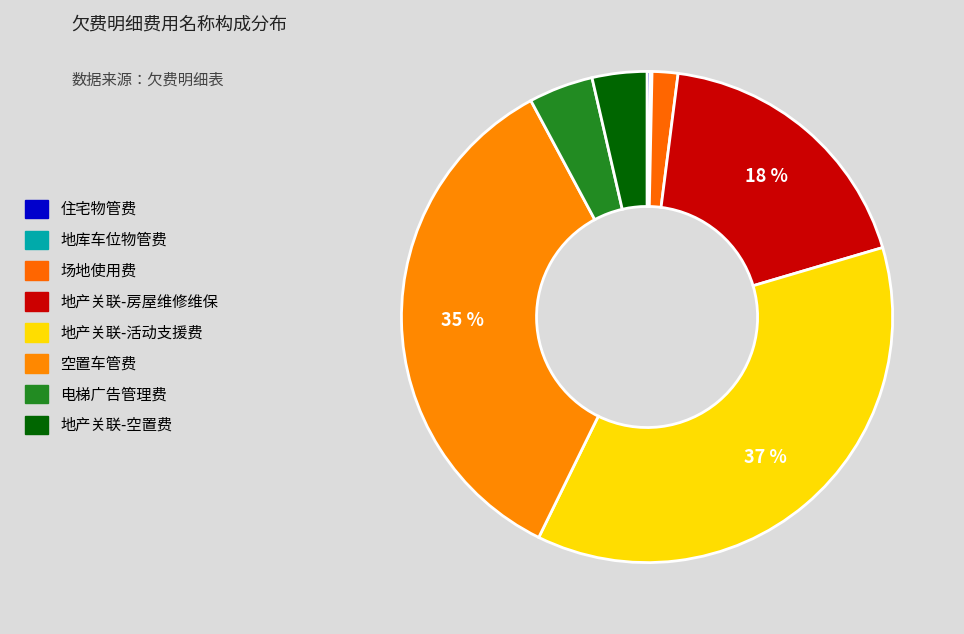

What is the largest slice in the pie chart?

地产关联-活动支援费